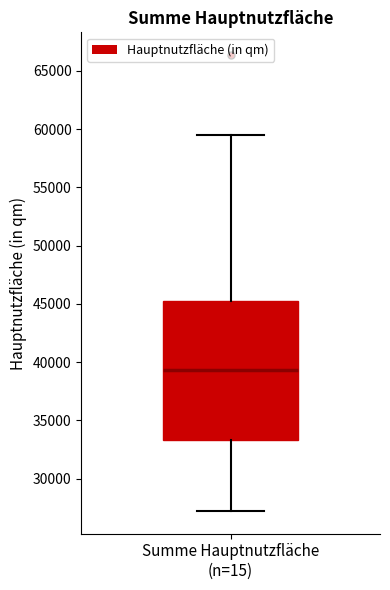

Read this box plot against the y-axis: the position of the median line, the range covered by the box, and the ends of both whiskers. The values are not printed on the chart, so give them approximately, as read against the axis.

median 39500, box 33500 to 45500, whiskers 27000 to 59500